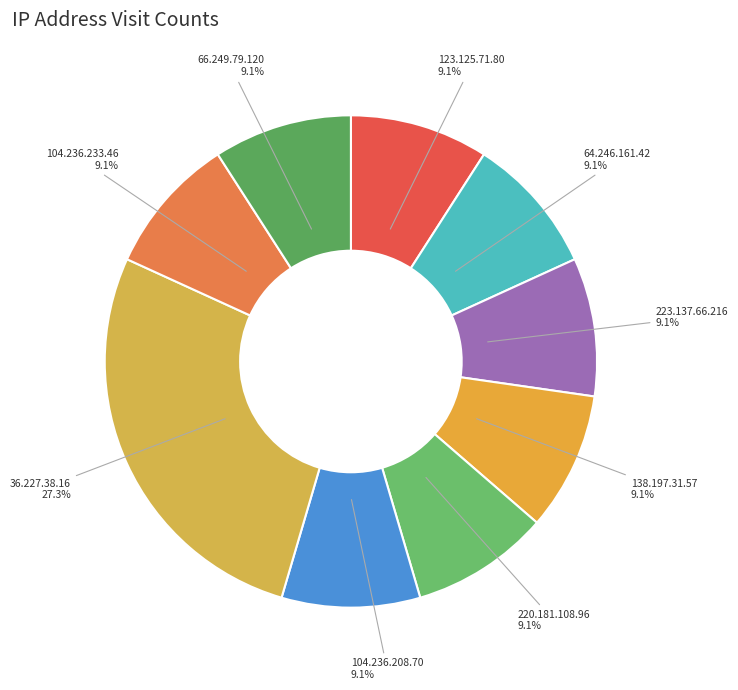

How many slices are in this pie chart?

9